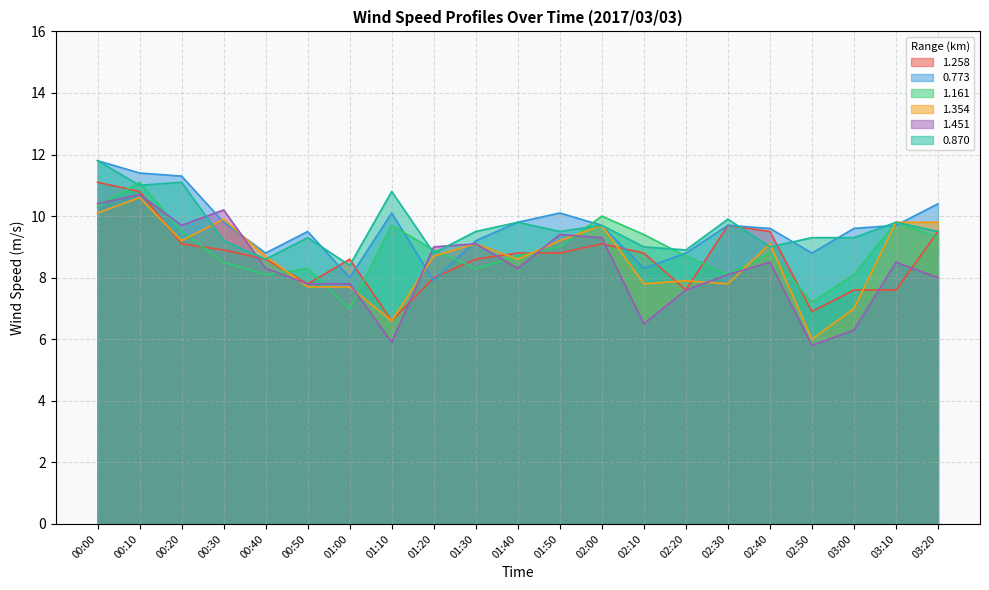

Between which two adjacent categories do 1.354 and 0.870 first intersect?

00:20 and 00:30